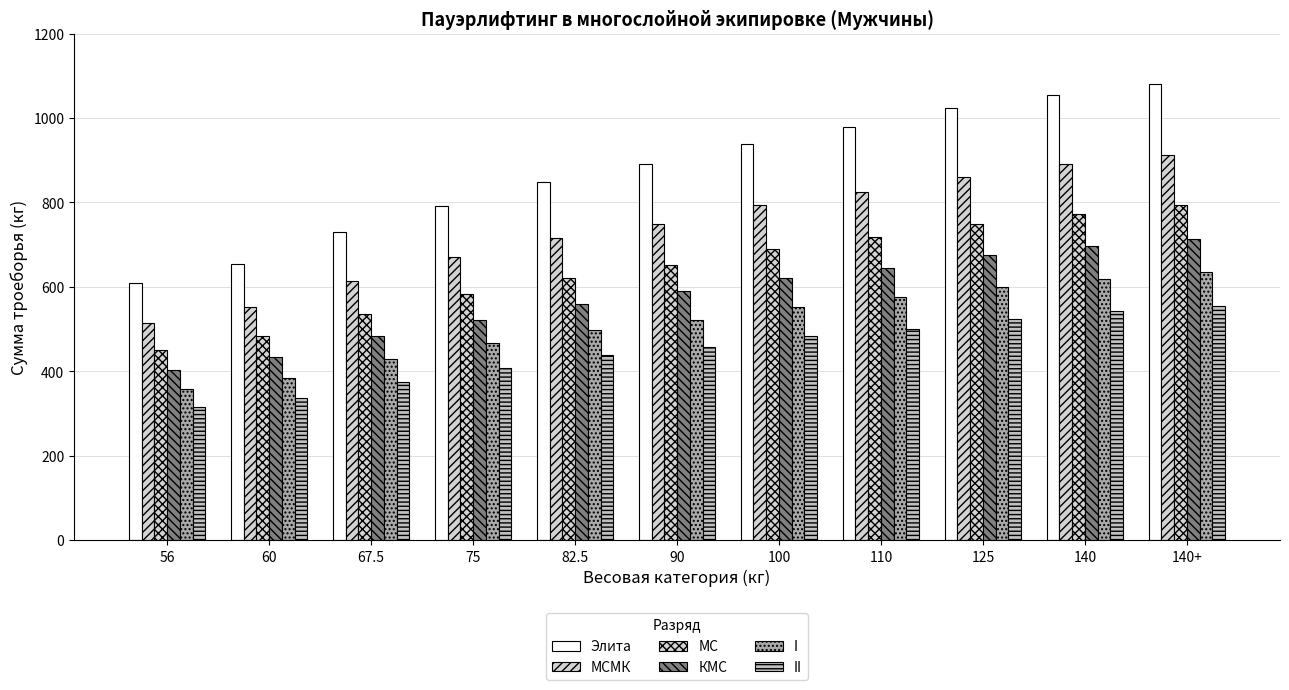

What is the difference between the maximum and minimum values in the КМС series?

310.0